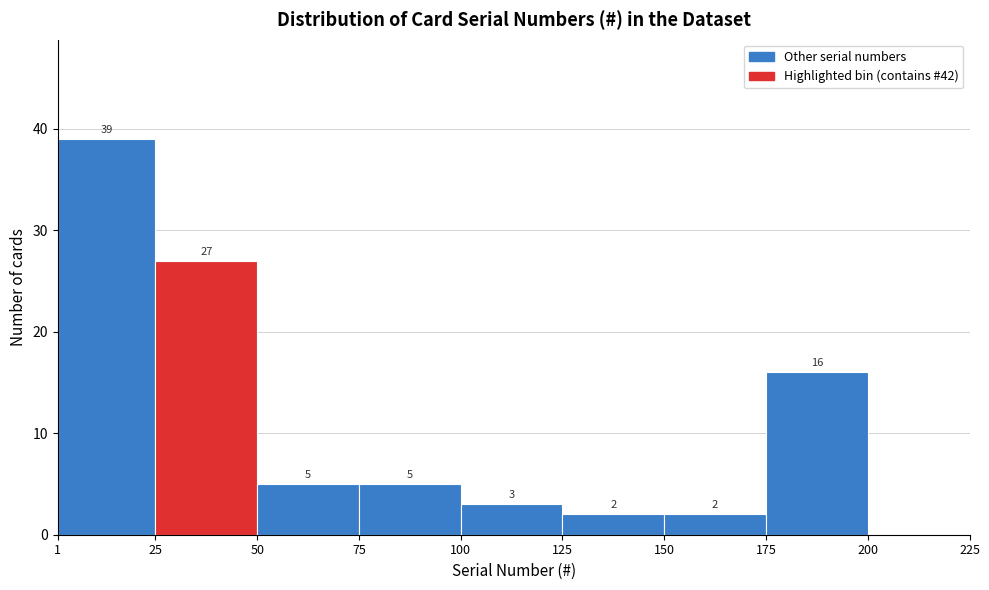

Over which range of the x-axis is the bar tallest?

1 to 25